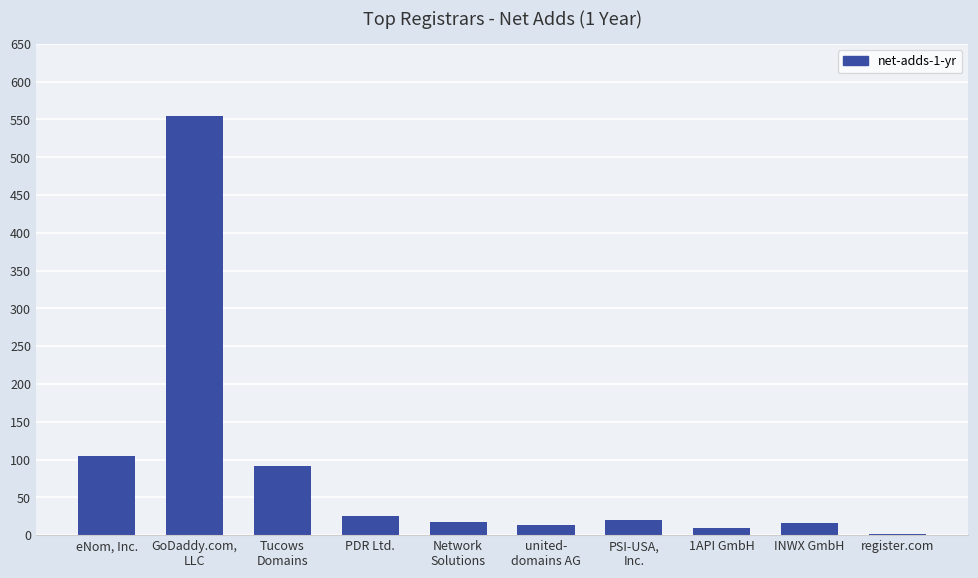

What is the ratio of the value at Tucows
Domains to the value at INWX GmbH?

5.7